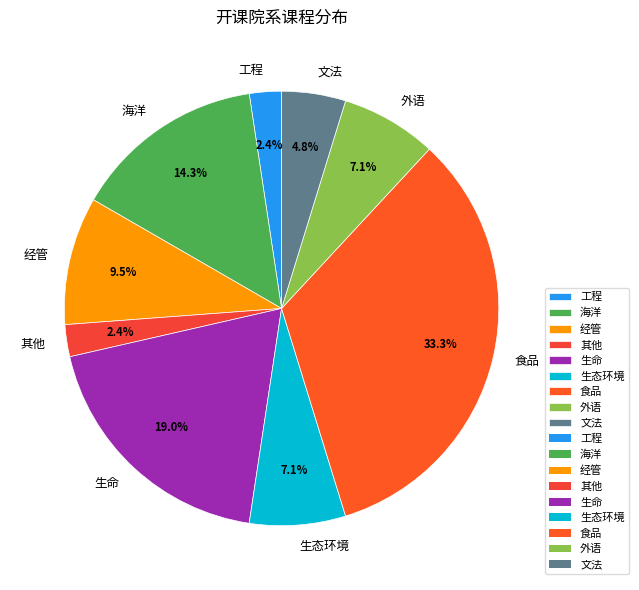

Between 外语 and 经管, which is larger?

经管